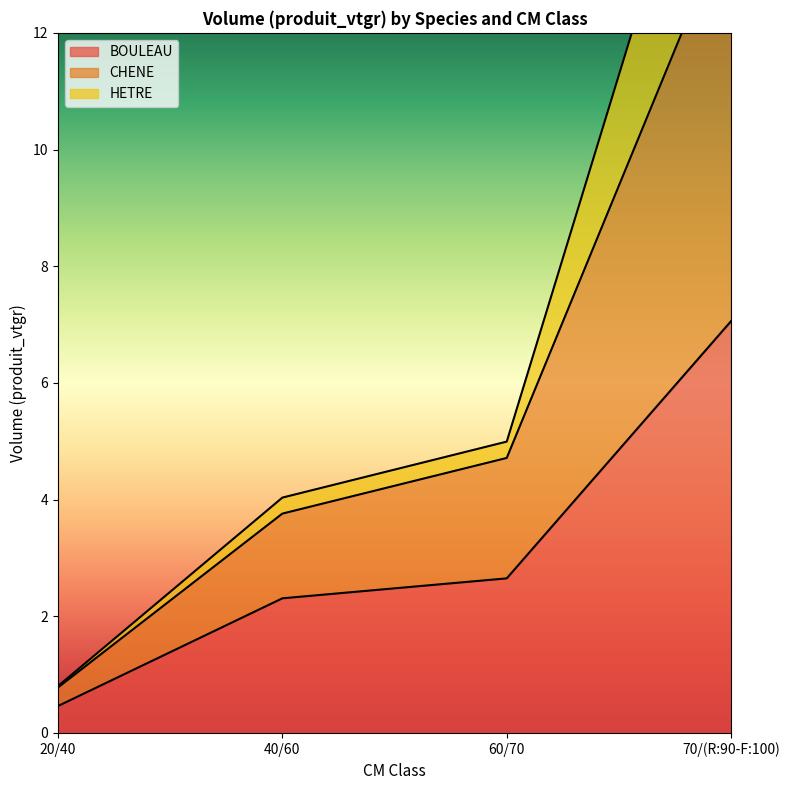

Between 70/(R:90-F:100) and 60/70, which is larger?

70/(R:90-F:100)